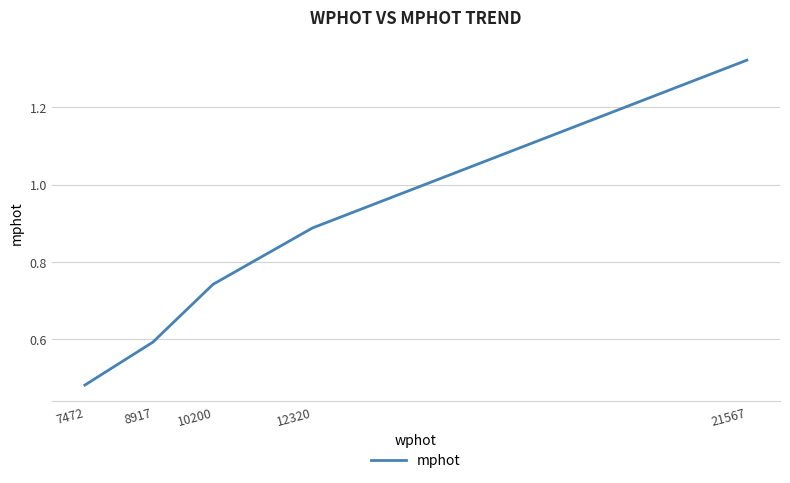

The chart shows a value of 0.3 at 8917. True or false?

False